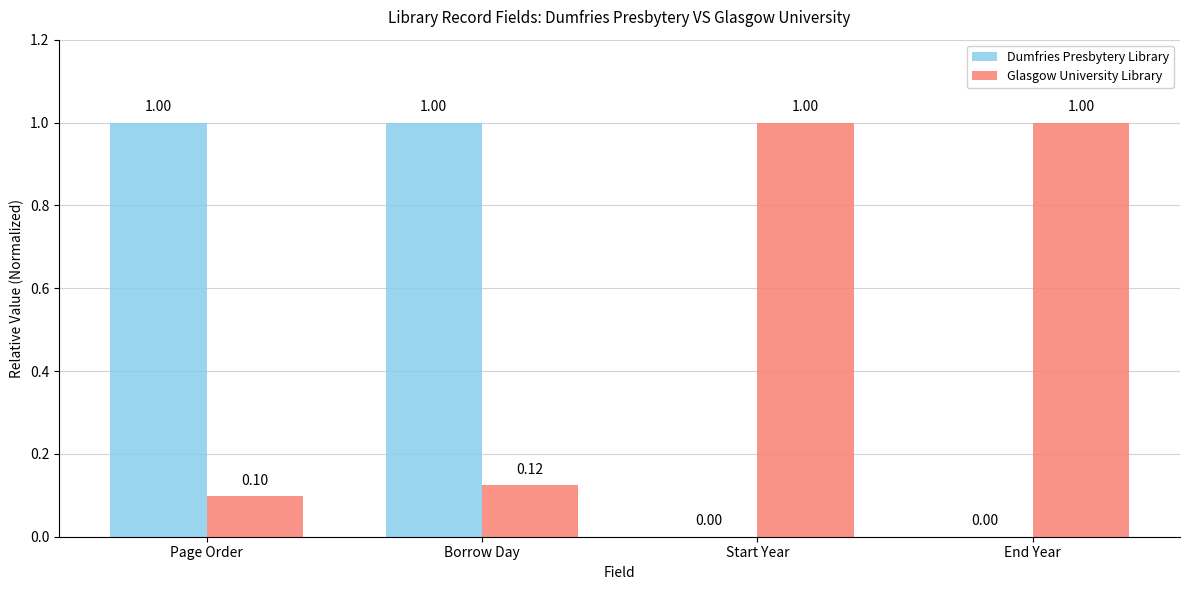

The Dumfries Presbytery Library series shows 1.0 at Page Order. True or false?

True